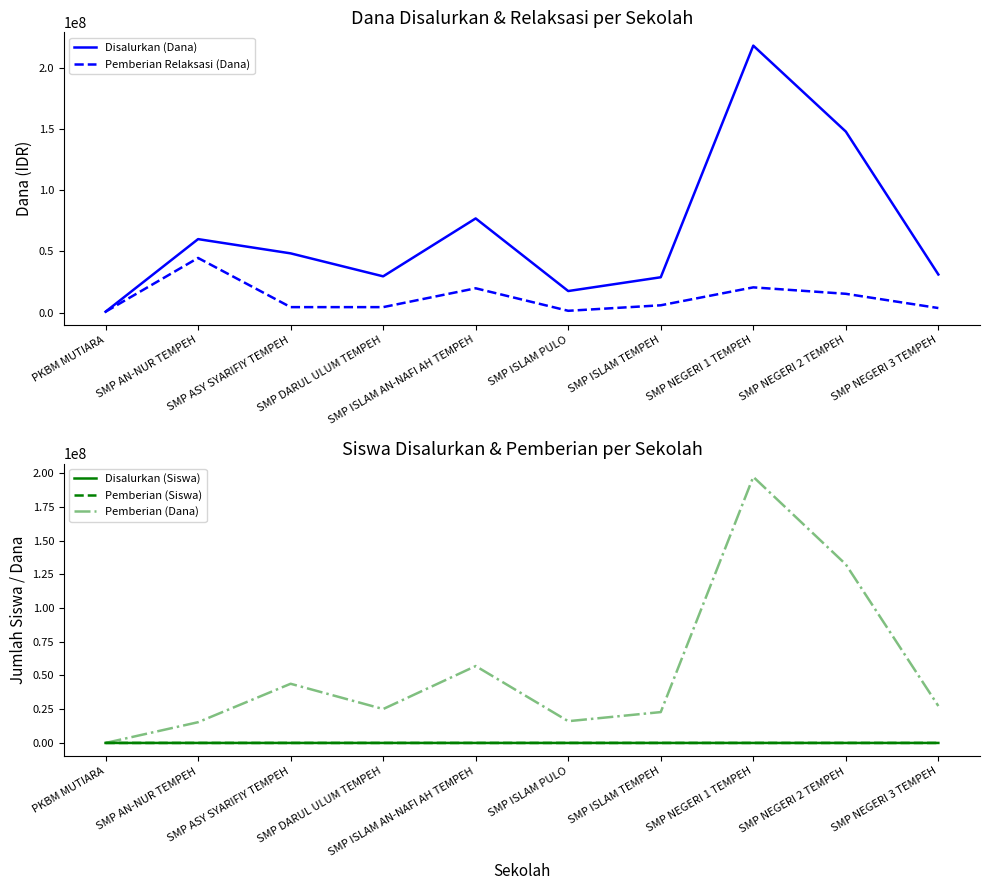

What is the total value across all series at SMP DARUL ULUM TEMPEH?

59250086